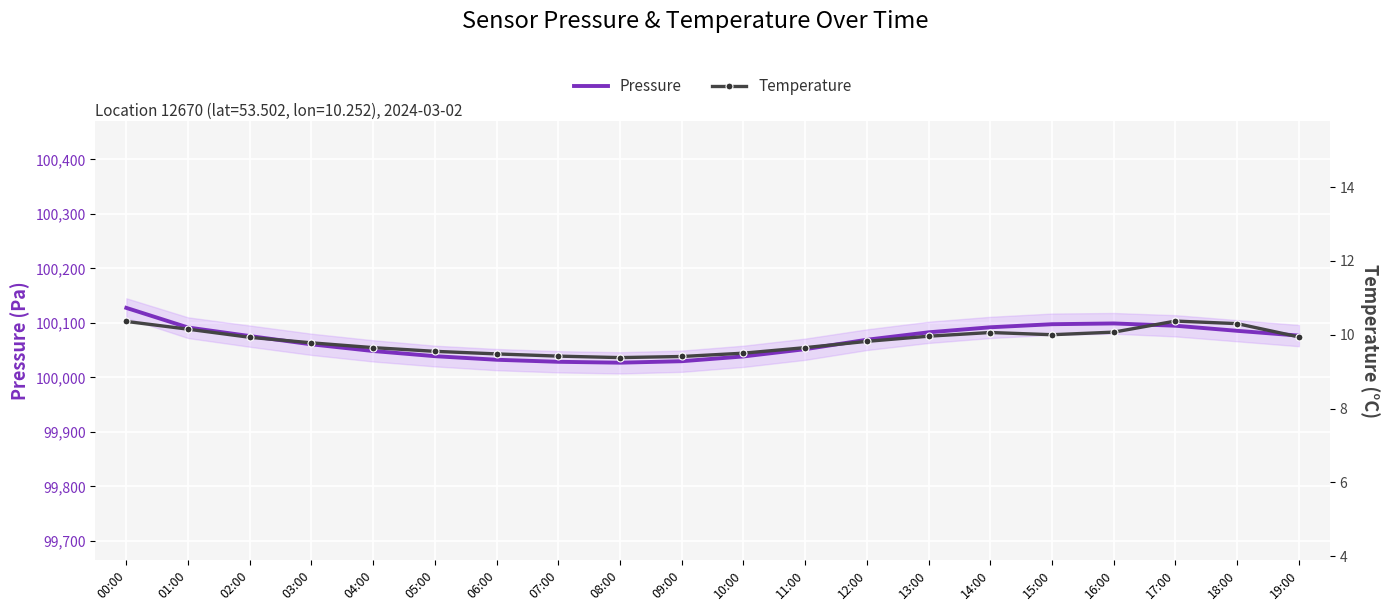

Which series has the largest total across all categories?

pressure